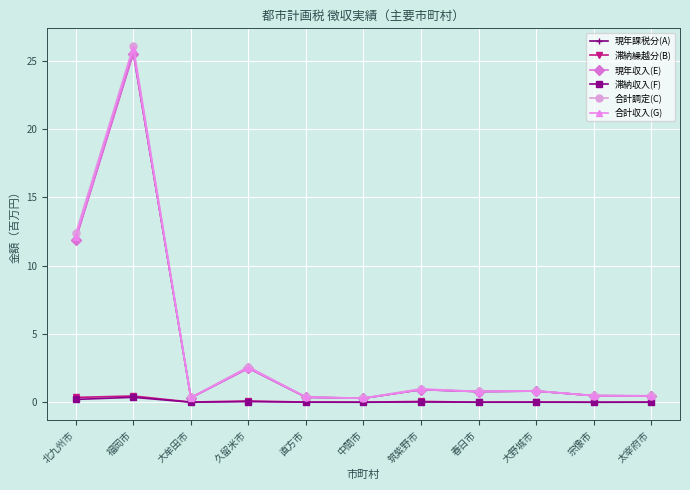

At which label is 合計収入(G) closest to 13?

北九州市